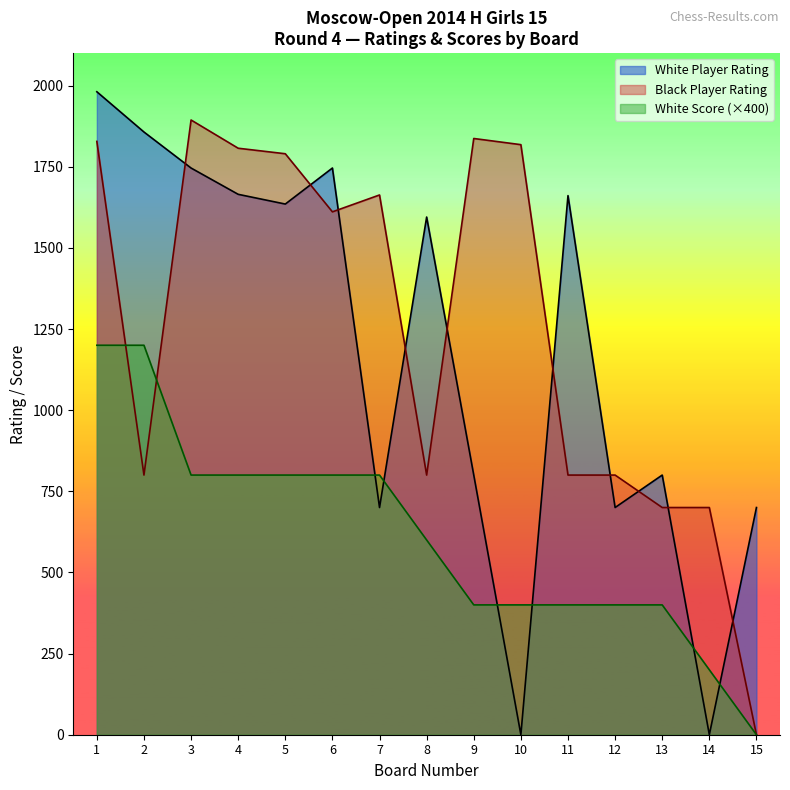

Is the value of White Score at 2 greater than the value of White Player Rating at 8?

No